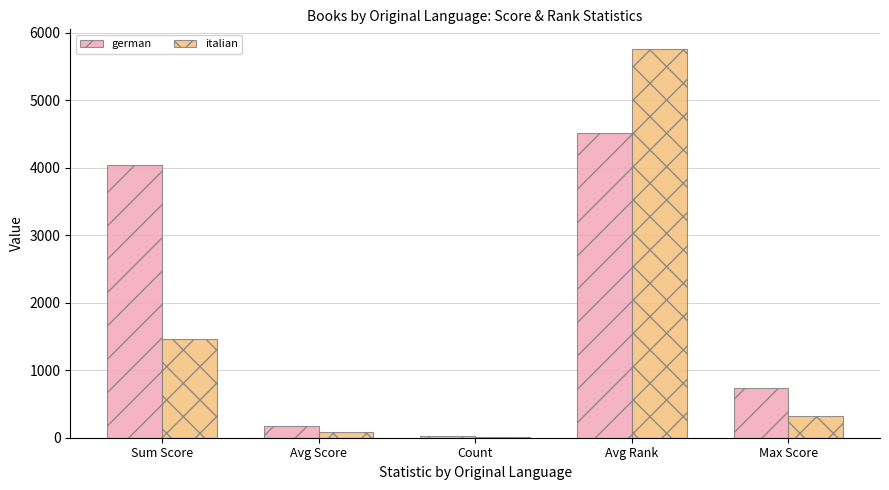

Which label corresponds to the largest value in the chart?

Avg Rank